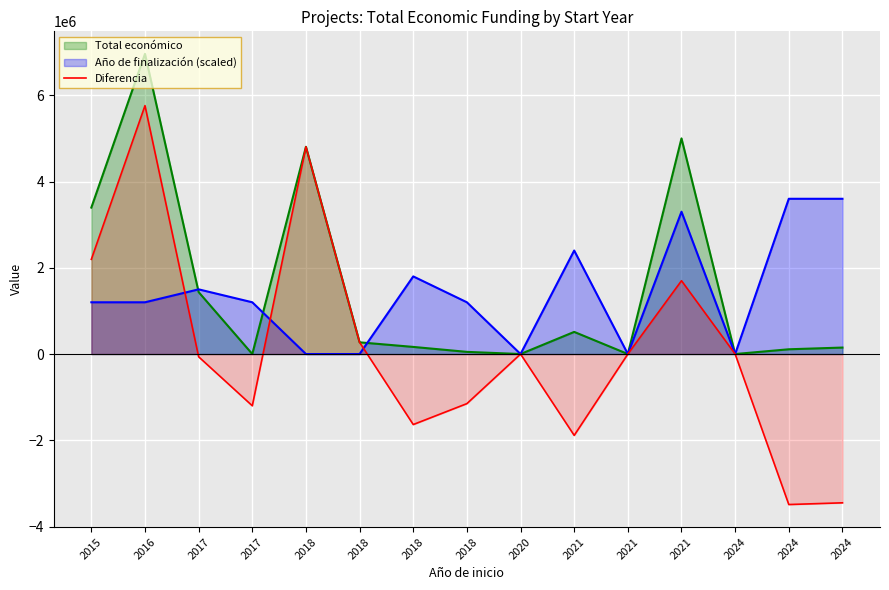

How many interior local peaks (higher than both neighbors) does the data have?

4